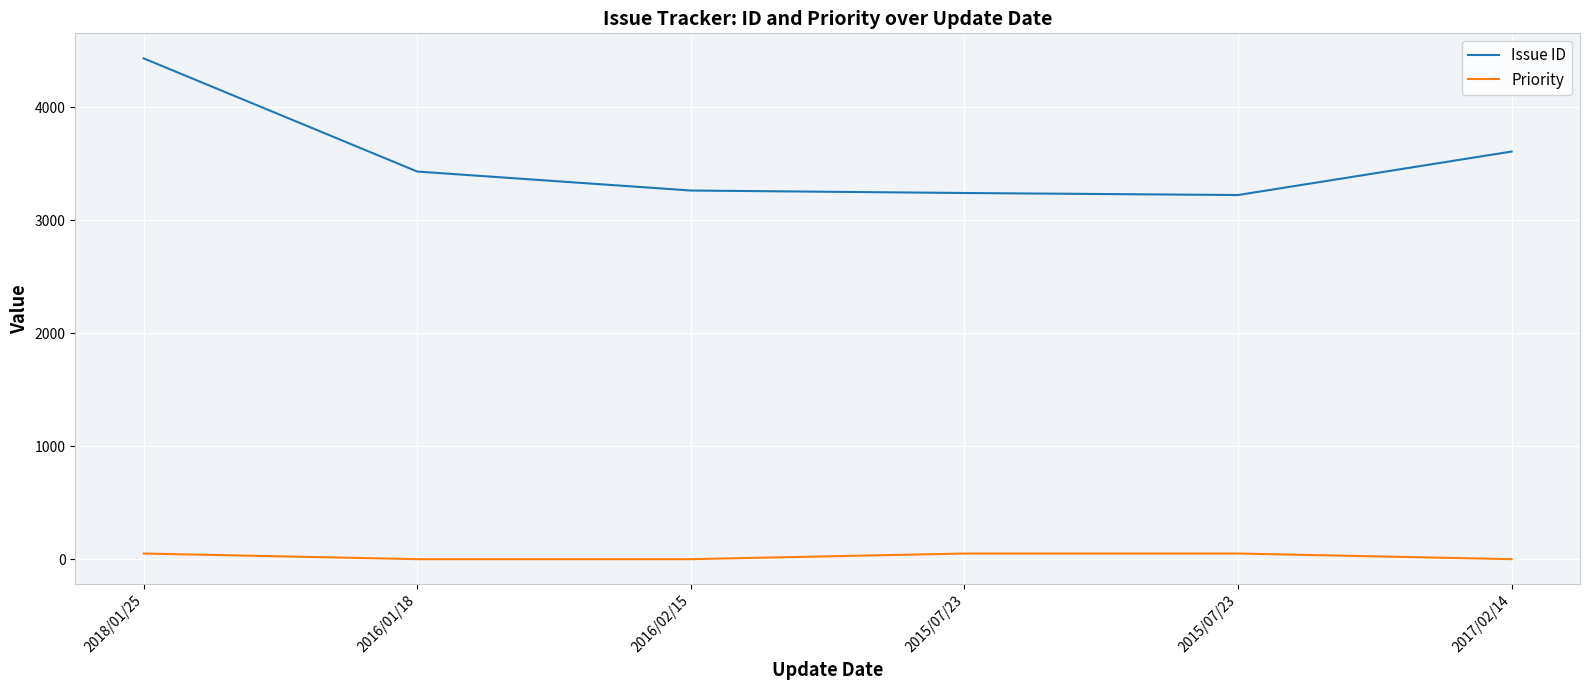

Between 2018/01/25 and 2015/07/23, which series saw the biggest shift?

Issue ID